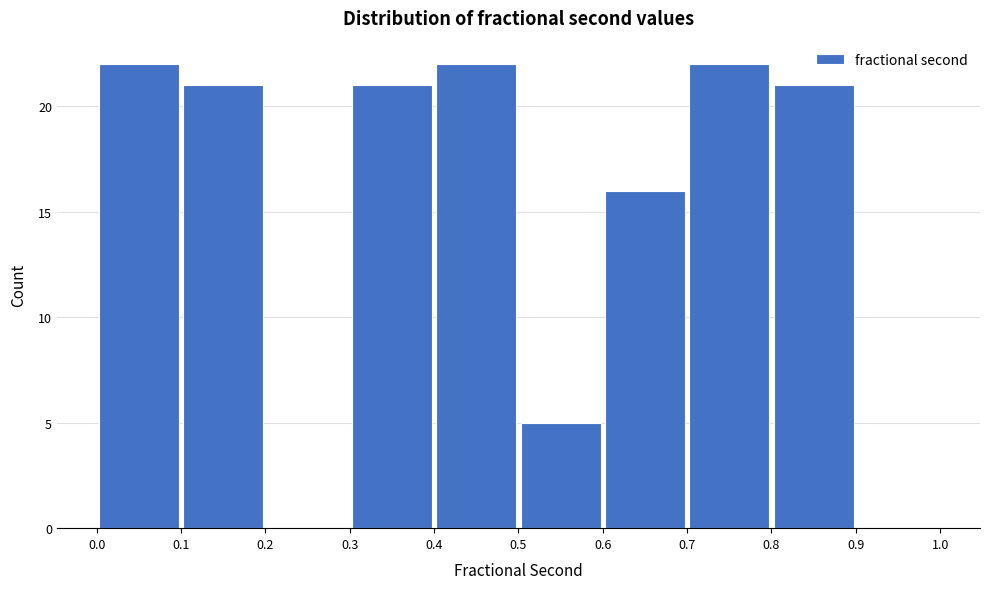

Reading left to right, transcribe this chart: for each bar, give the range it covers on the x-axis and its height. The values are not printed on the chart, so give them approximately, as read against the axis.

0.0 to 0.1: 22
0.1 to 0.2: 21
0.2 to 0.3: 0
0.3 to 0.4: 21
0.4 to 0.5: 22
0.5 to 0.6: 5
0.6 to 0.7: 16
0.7 to 0.8: 22
0.8 to 0.9: 21
0.9 to 1.0: 0